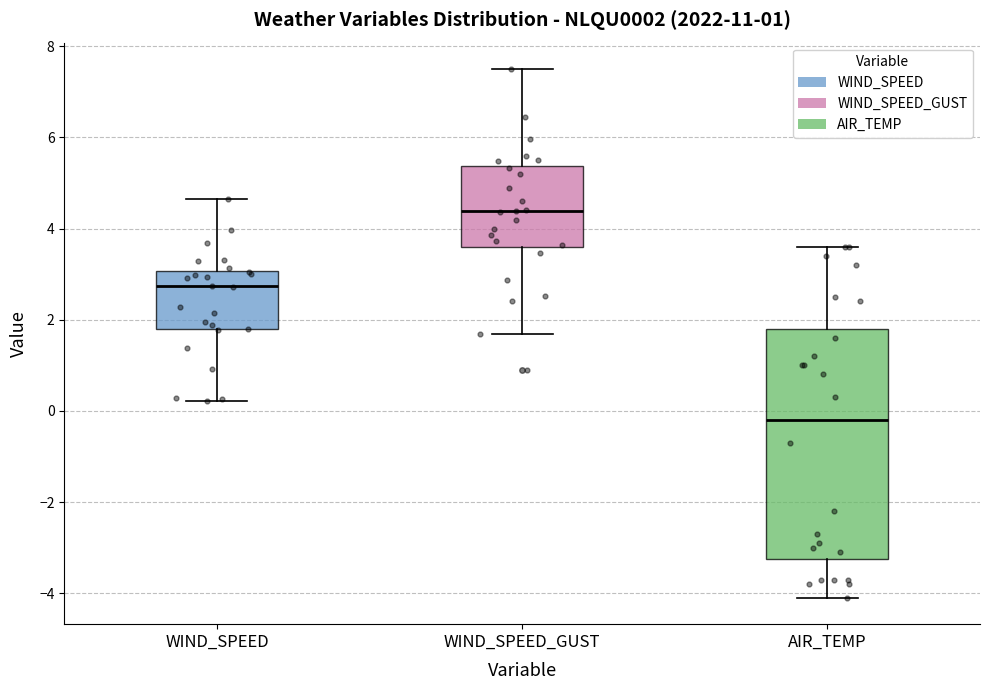

Comparing the boxes themselves (not the whiskers), which one is the tallest?

AIR_TEMP